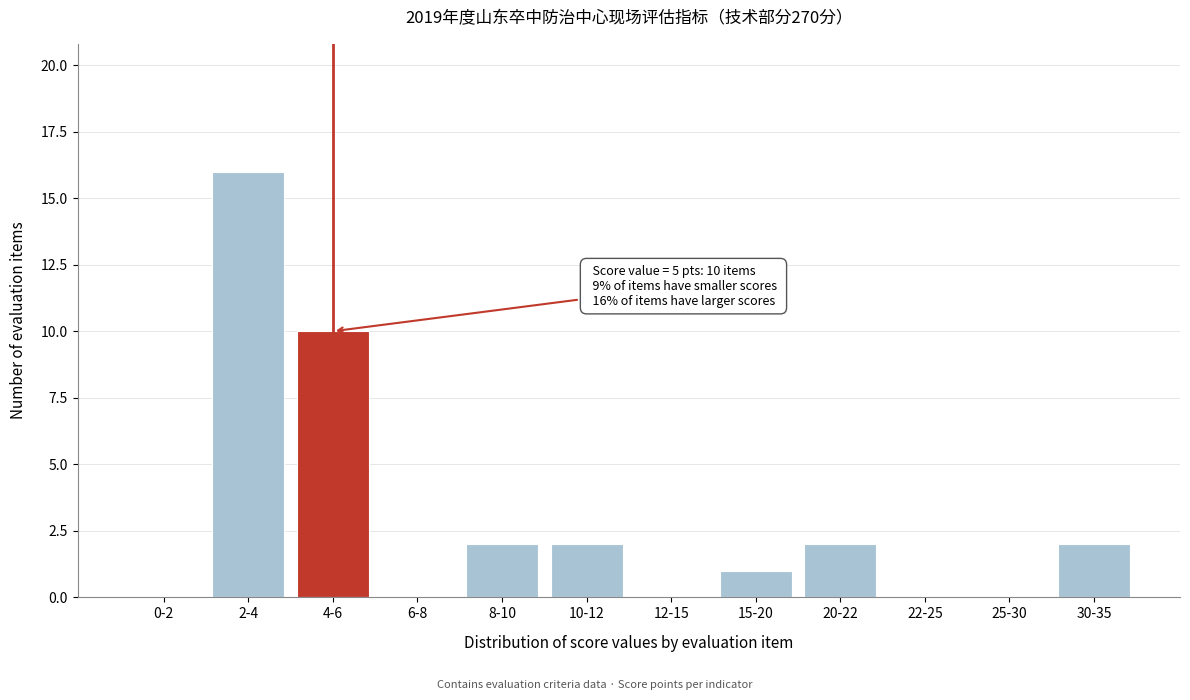

Reading left to right, extract all data points from this chart.

0-2=0	2-4=16	4-6=10	6-8=0	8-10=2	10-12=2	12-15=0	15-20=1	20-22=2	22-25=0	25-30=0	30-35=2